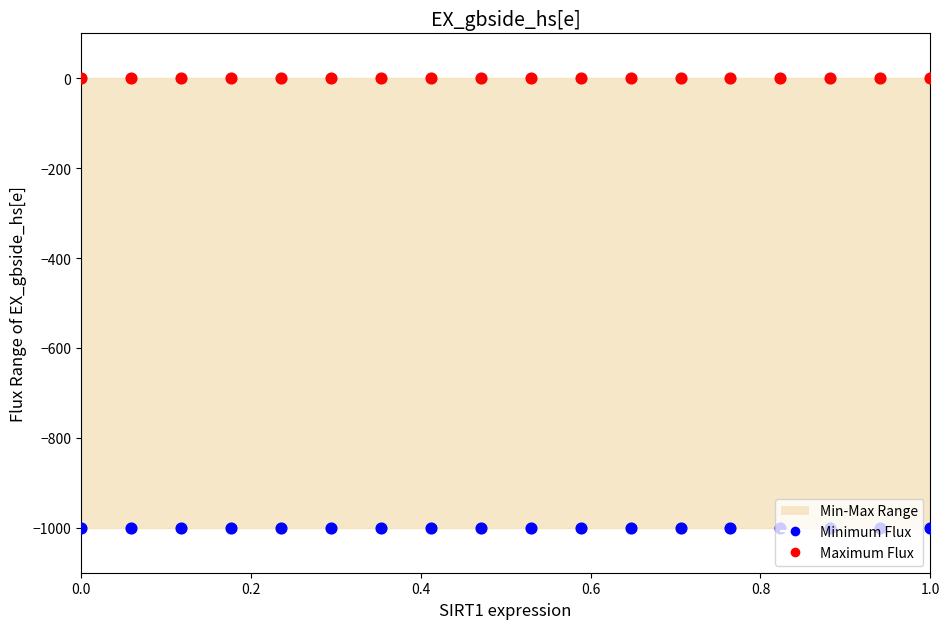

Is the value of Minimum Flux at 11 greater than the value of Maximum Flux at 1.0?

No